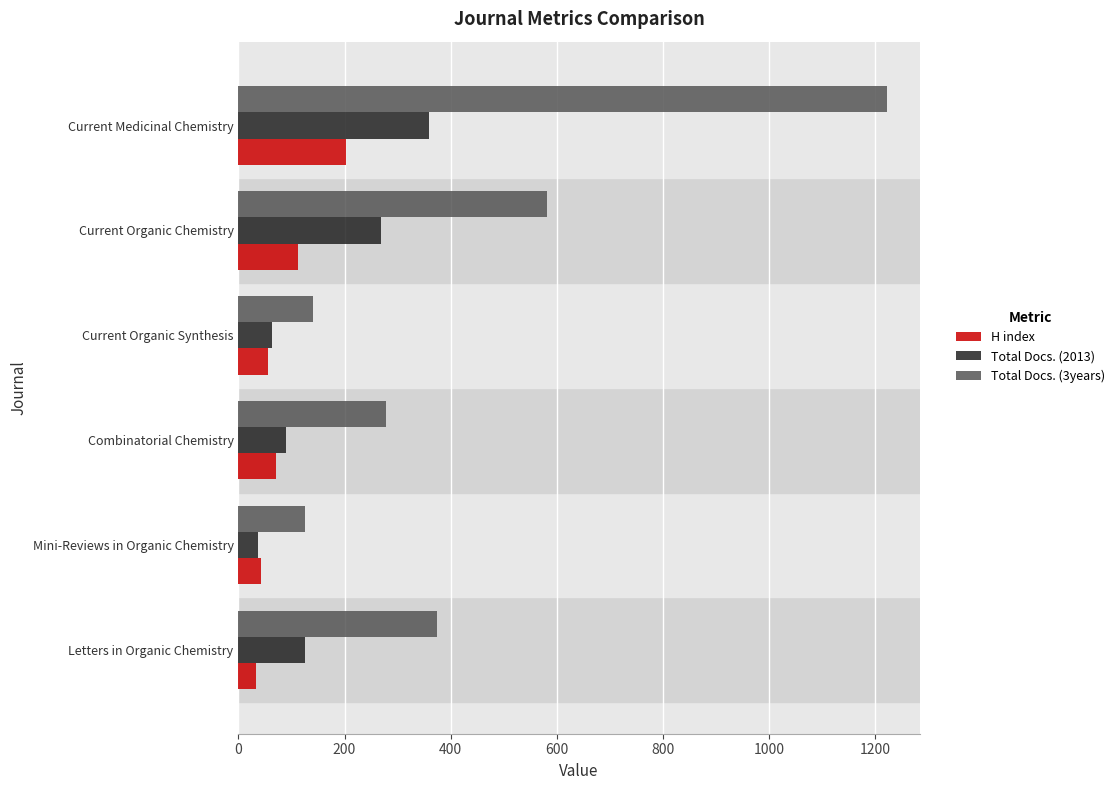

What are all the series names shown in the legend?

H index, Total Docs. (2013), Total Docs. (3years)